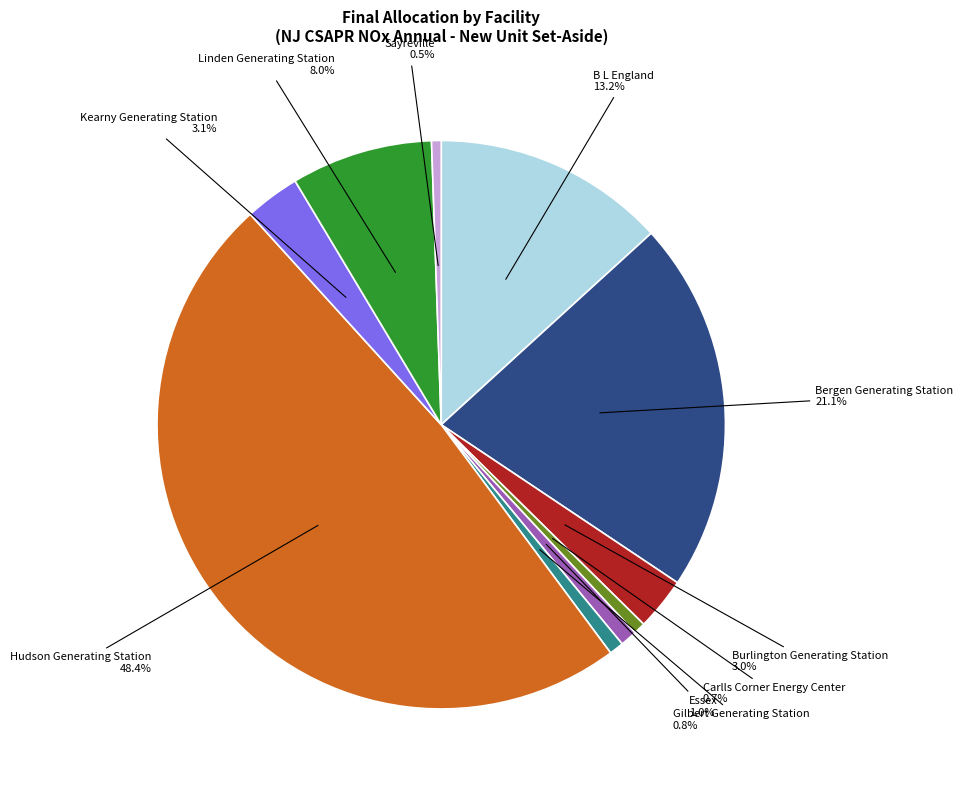

Does any single category account for the majority?

No